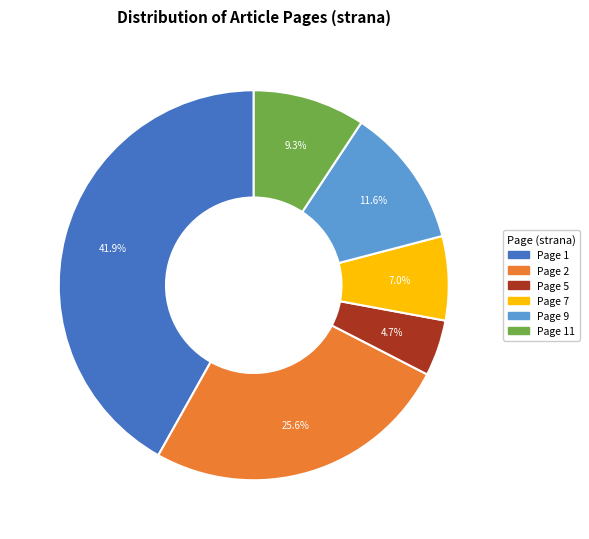

Is there a majority slice in this chart?

No